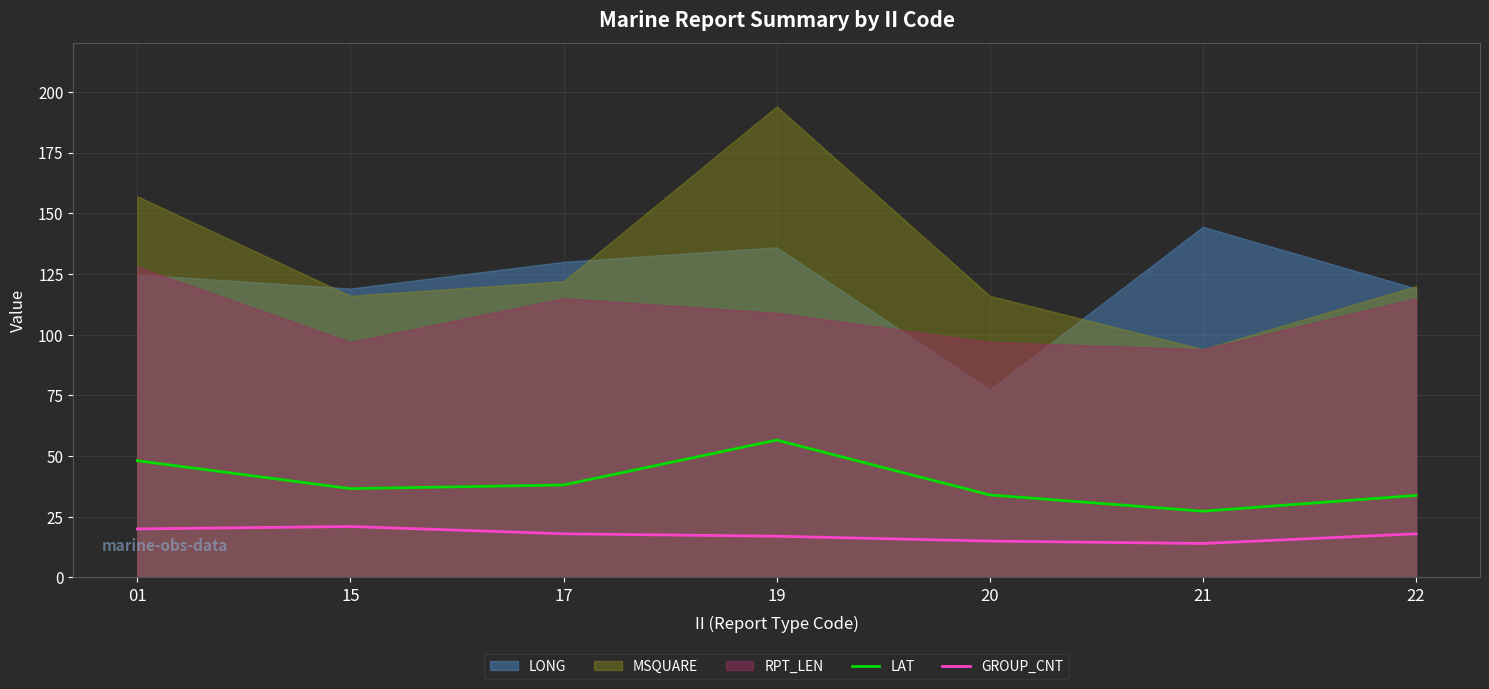

What is the value of the LAT point at the 2nd from the left?

36.6